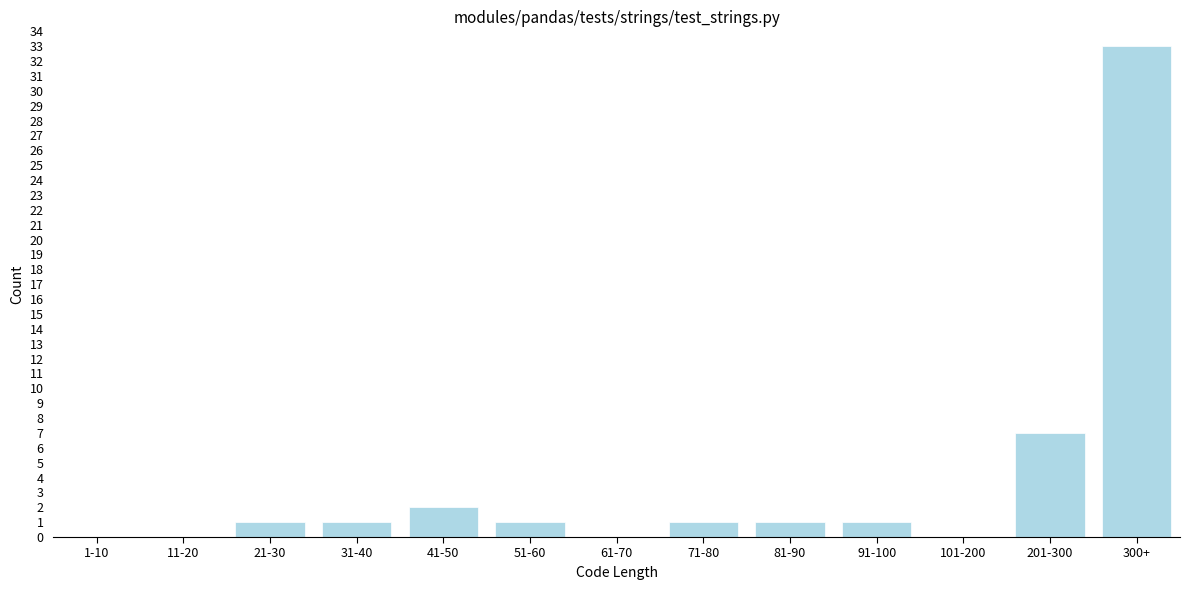

Reading right to left, what are all the values shown in this chart?

300+=33	201-300=7	101-200=0	91-100=1	81-90=1	71-80=1	61-70=0	51-60=1	41-50=2	31-40=1	21-30=1	11-20=0	1-10=0